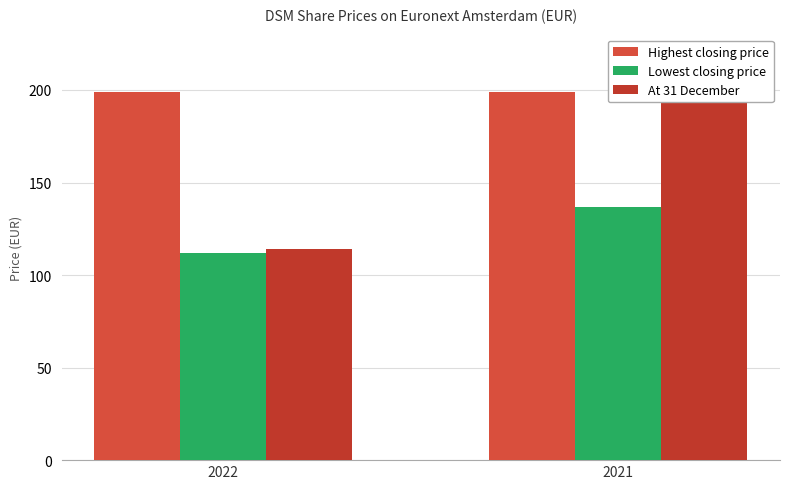

At how many categories does at least one series exceed 113?

2